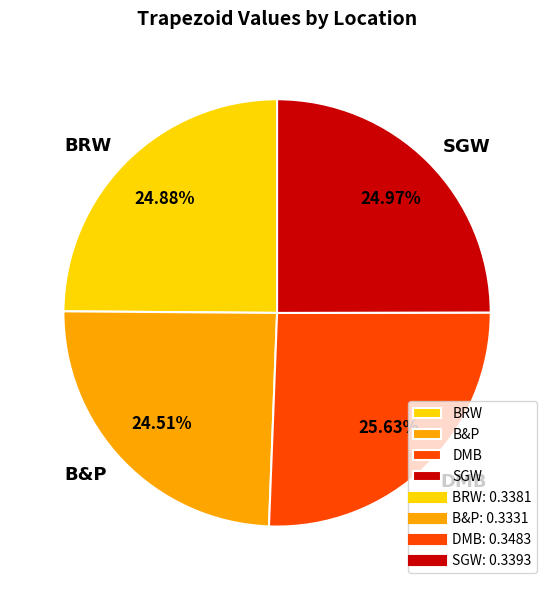

To the nearest percent, what is the average slice percentage?

25%